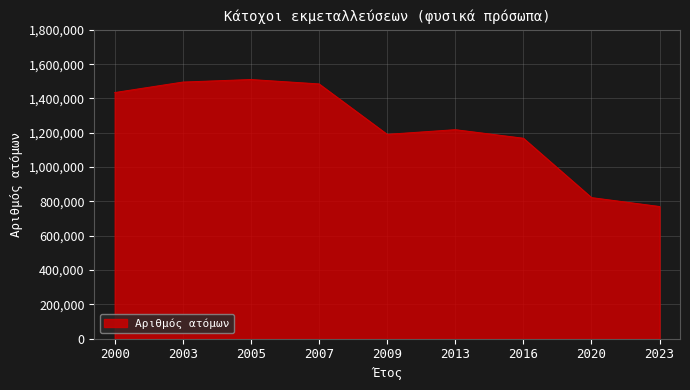

What is the approximate value at 2023, to the nearest 50?

770450